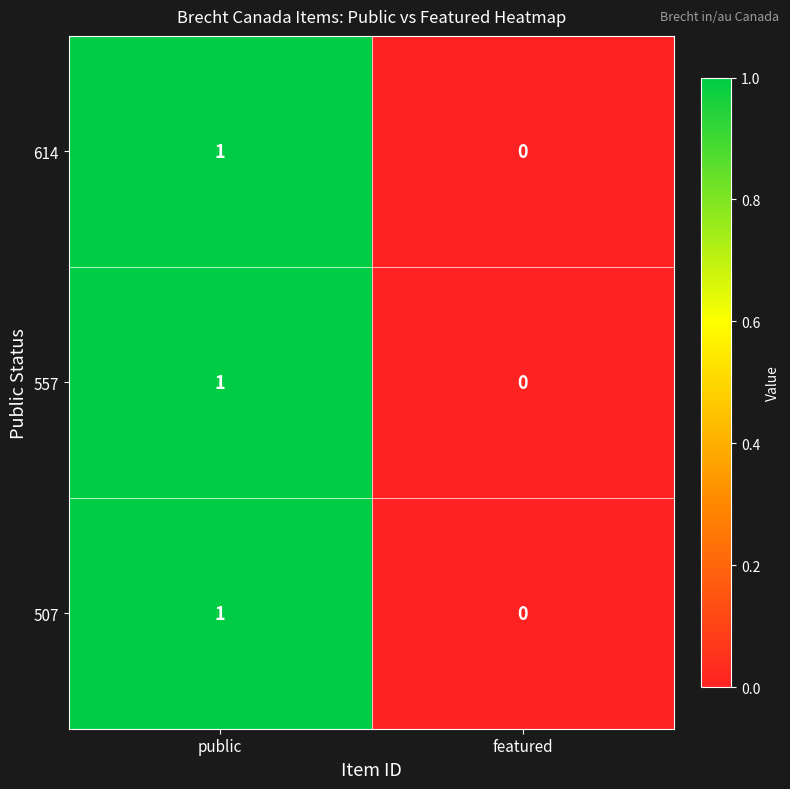

True or false: 507 has a value of 0 at featured.

True